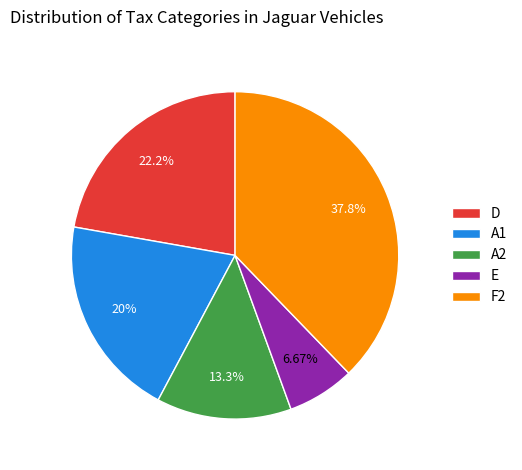

Is the sum of D and F2 greater than half?

Yes